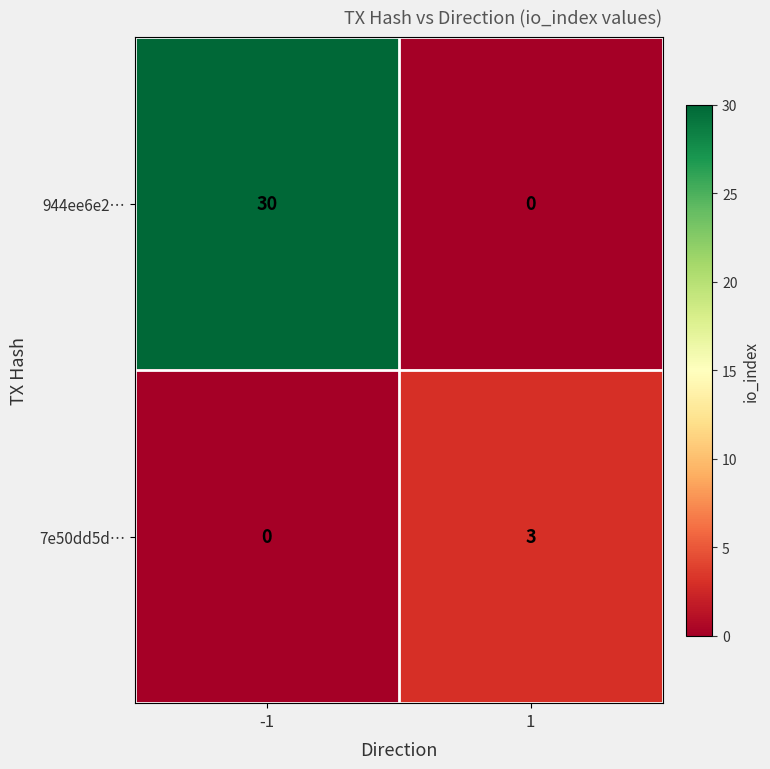

List the series in order of their peak value, lowest first.

7e50dd5d…, 944ee6e2…